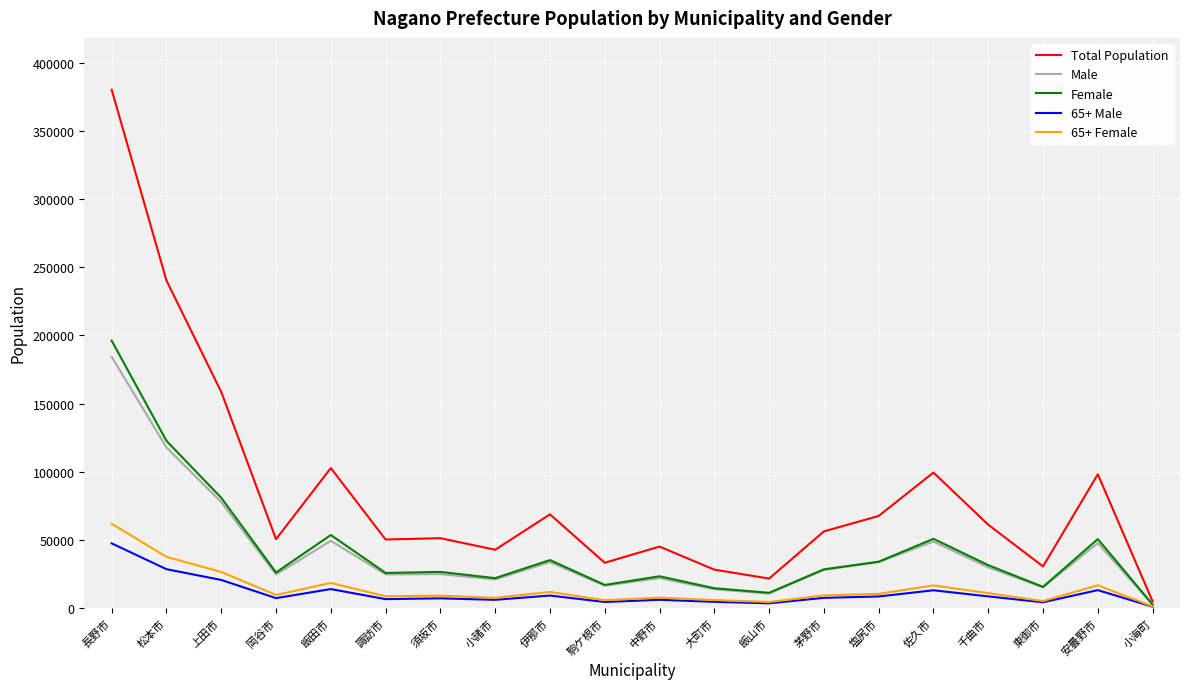

Where is Male nearest to the value 93283?

上田市